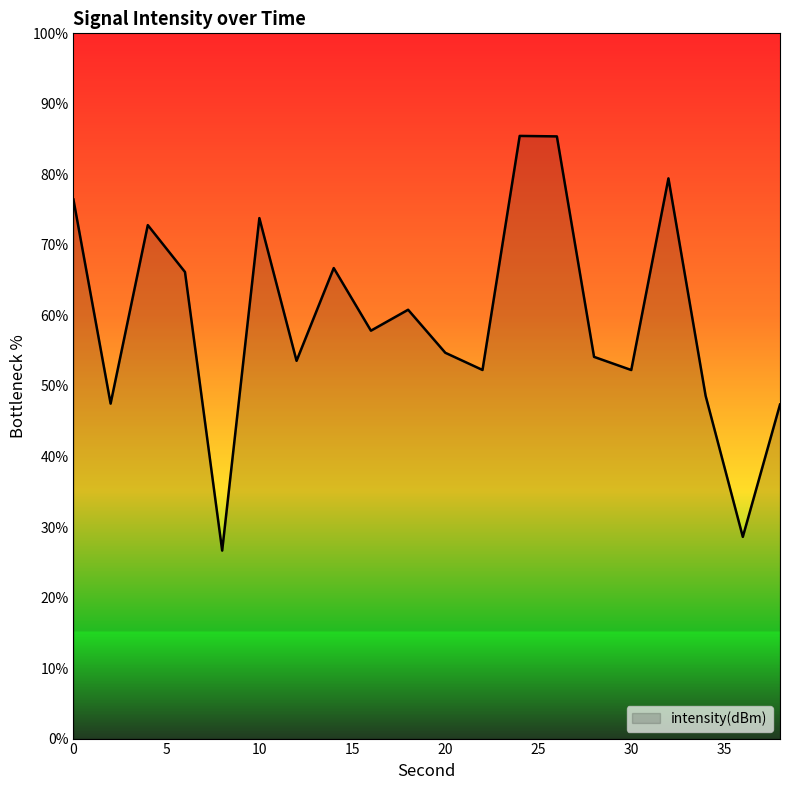

What is the greatest value displayed?

85.5